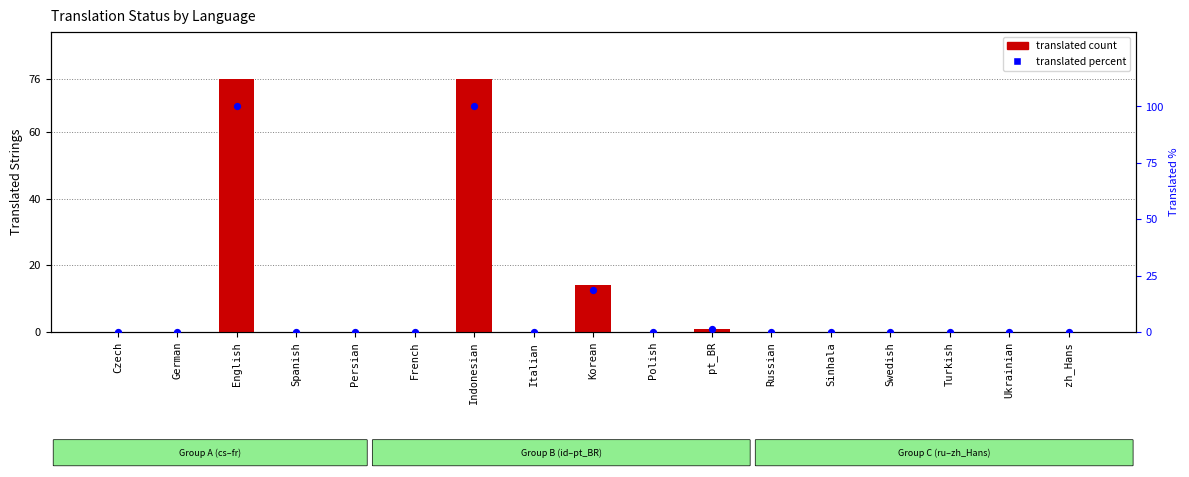

Is the value of translated count at Spanish greater than the value of translated percent at Czech?

No